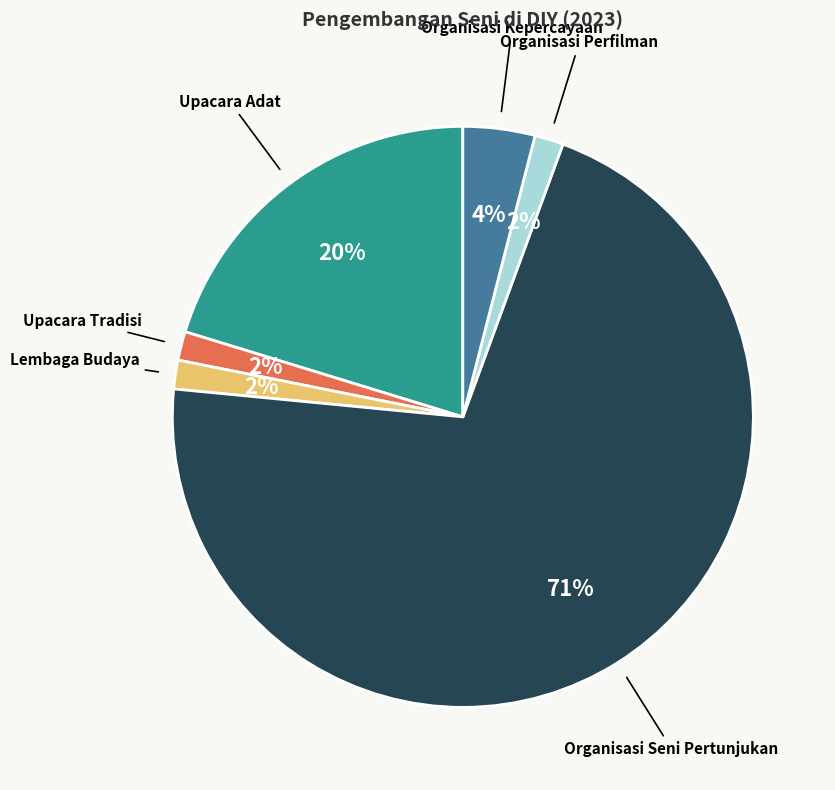

How many segments does this pie chart have?

6